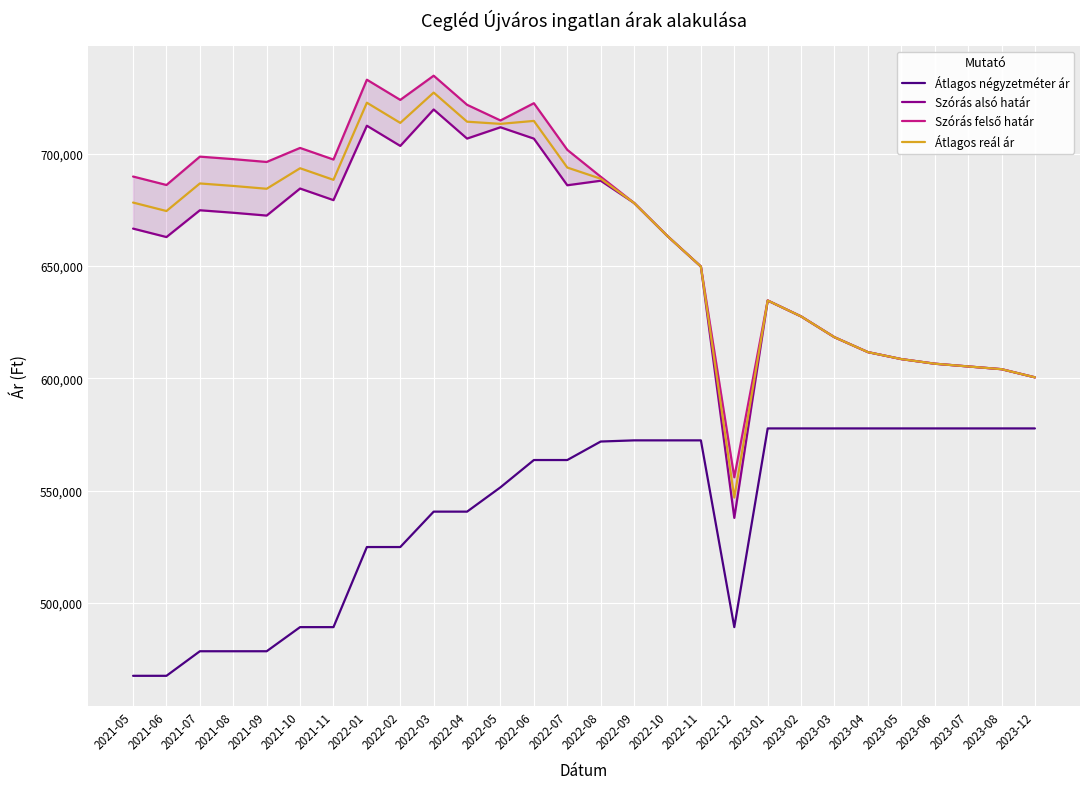

Does the chart display data point markers on the line(s)?

No